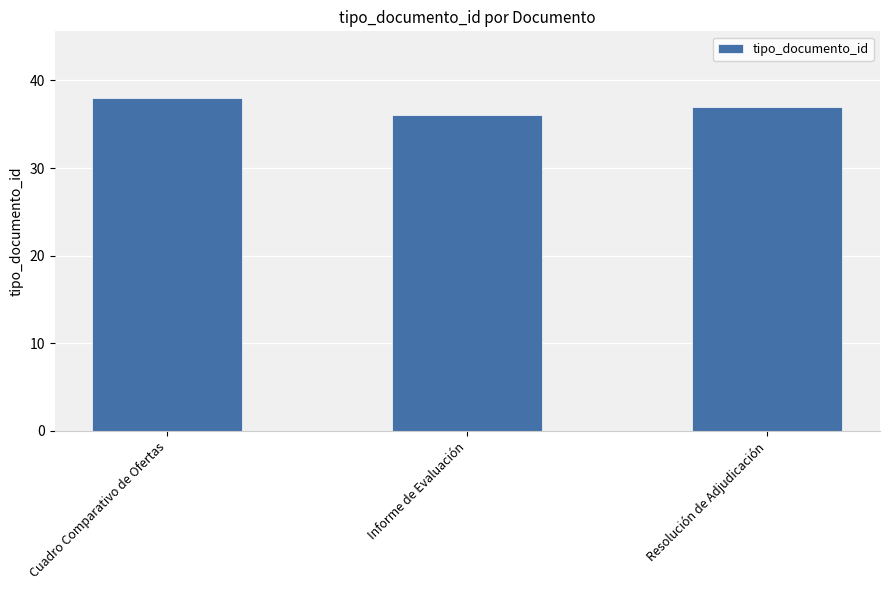

Reading left to right, list all the values displayed in this chart.

38	36	37